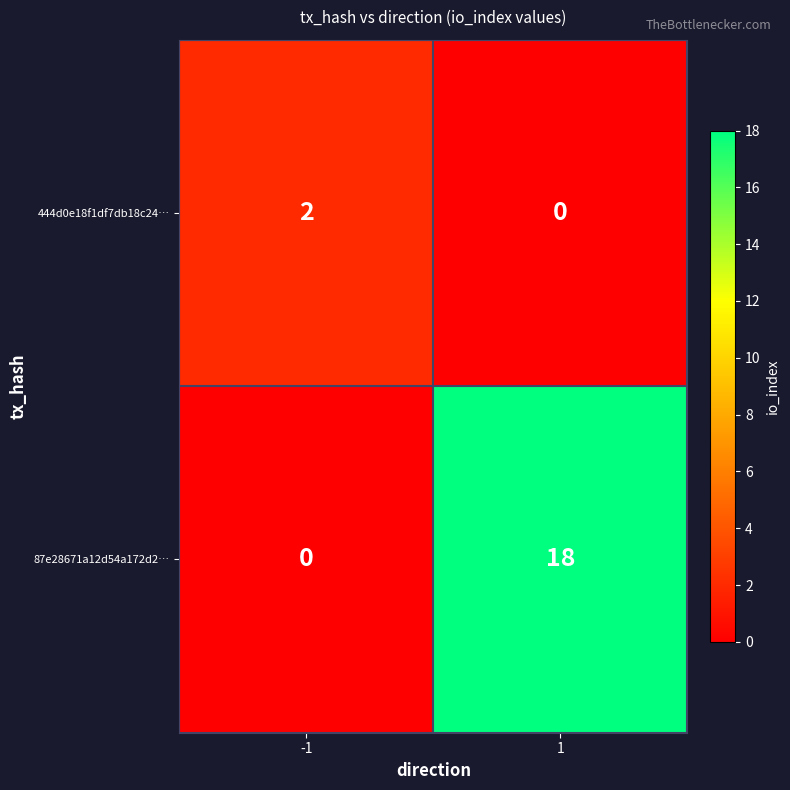

Reading left to right, list all the values displayed in this chart.

444d0e18f1df7db18c24…: 2	0
87e28671a12d54a172d2…: 0	18